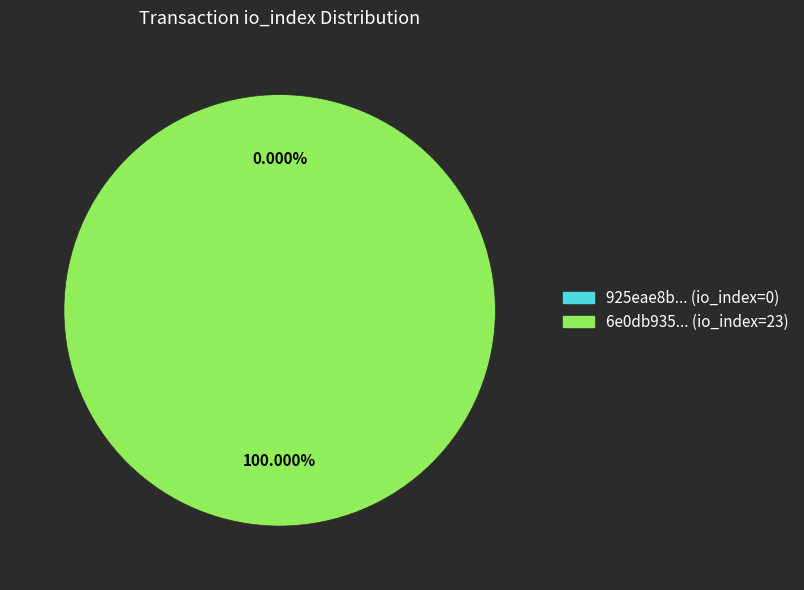

How many slices are in this pie chart?

2